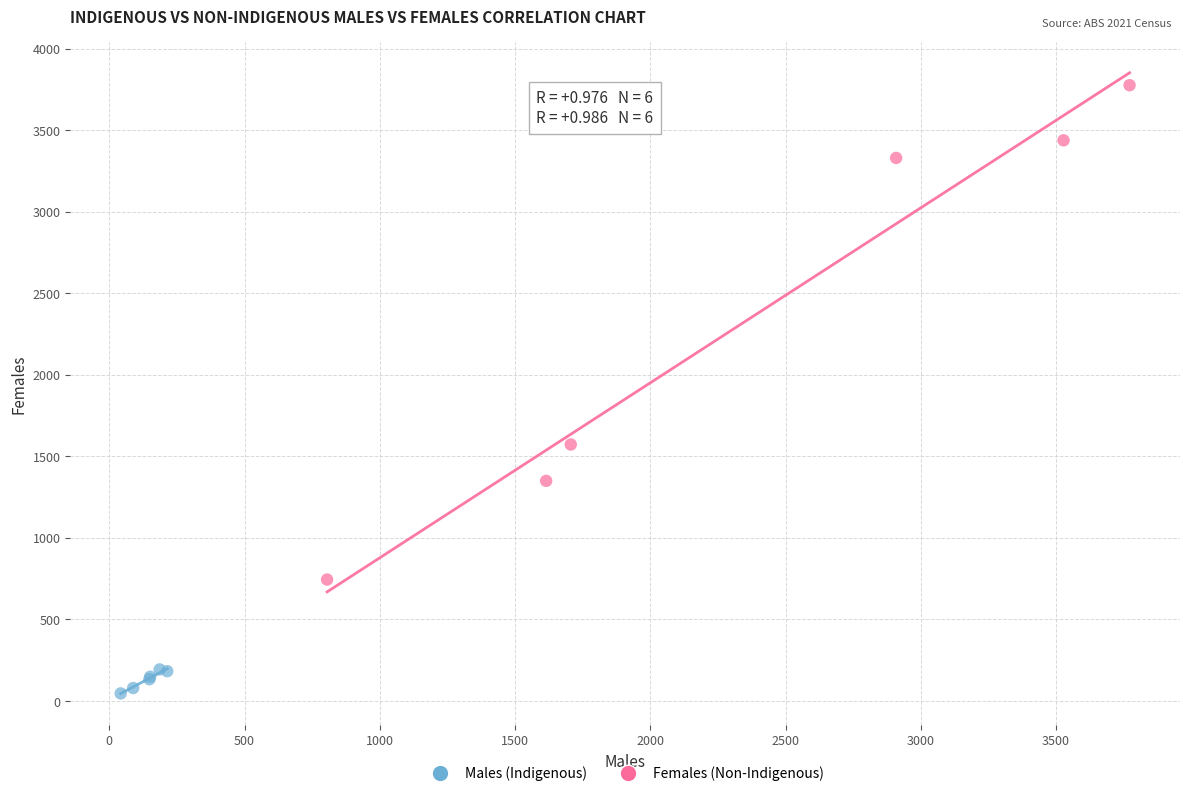

Which series contains the highest Y value?

Females (Non-Indigenous)